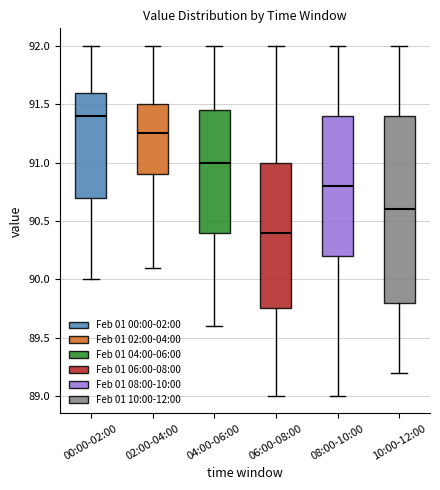

Where does the upper whisker of the box for 08:00-10:00 end on the y-axis? The values are not printed on the chart, so give them approximately, as read against the axis.

92.00